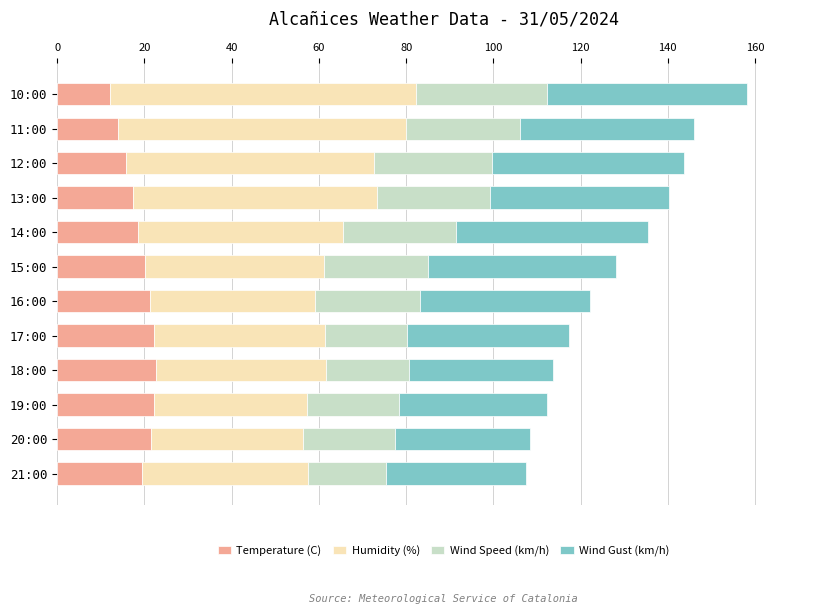

What is the minimum value for Temperature (C)?

12.2